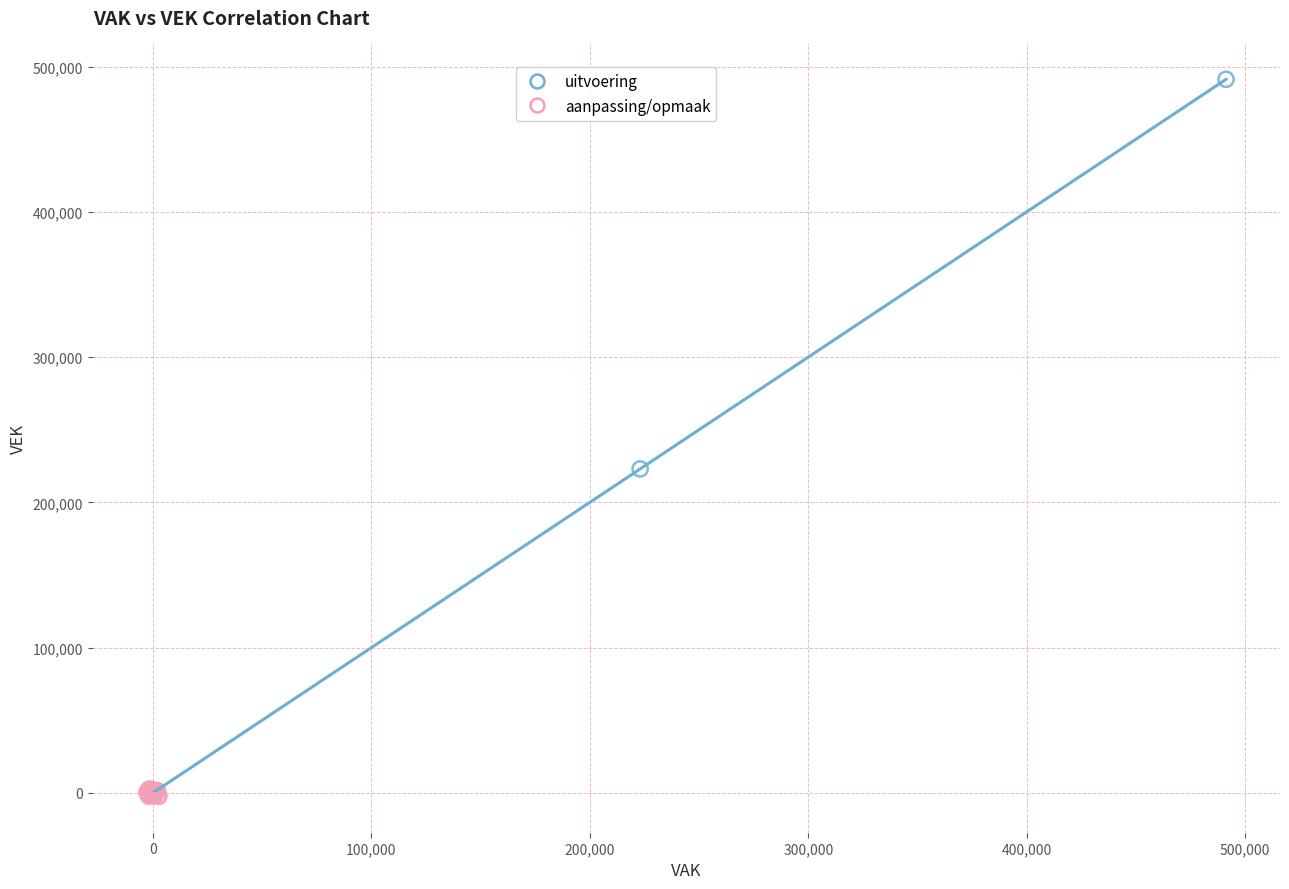

Which series contains the highest Y value?

uitvoering